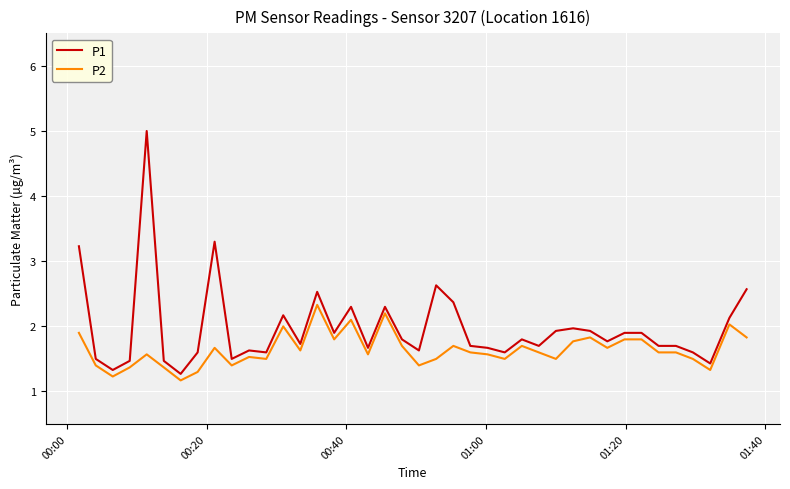

What is the highest value of the P1 series?

5.0